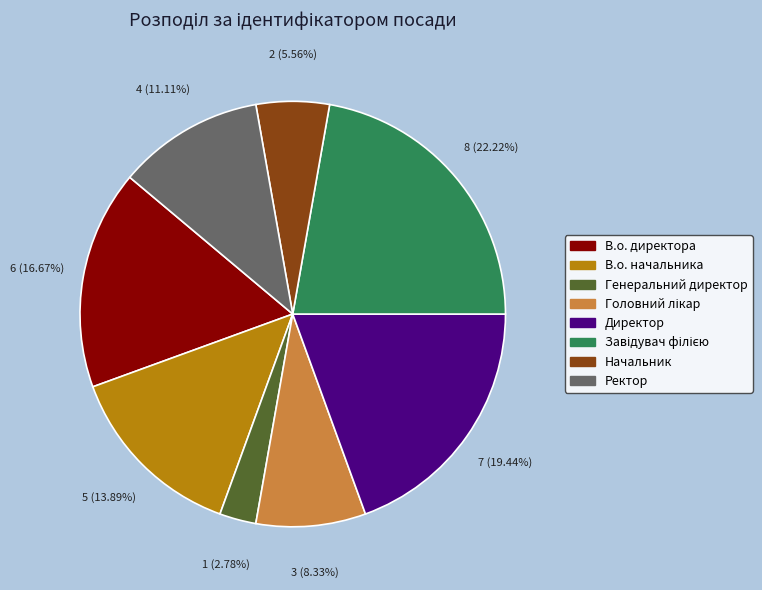

What is the ratio of the value at В.о. начальника to the value at Директор?

0.7